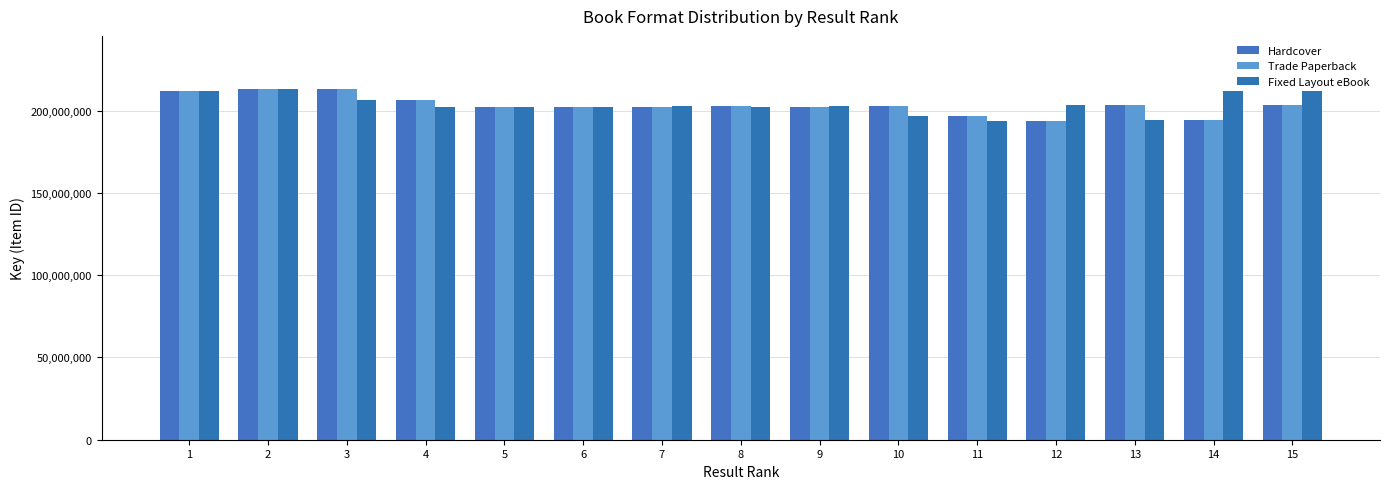

Which has a higher value, 1 or 5?

1